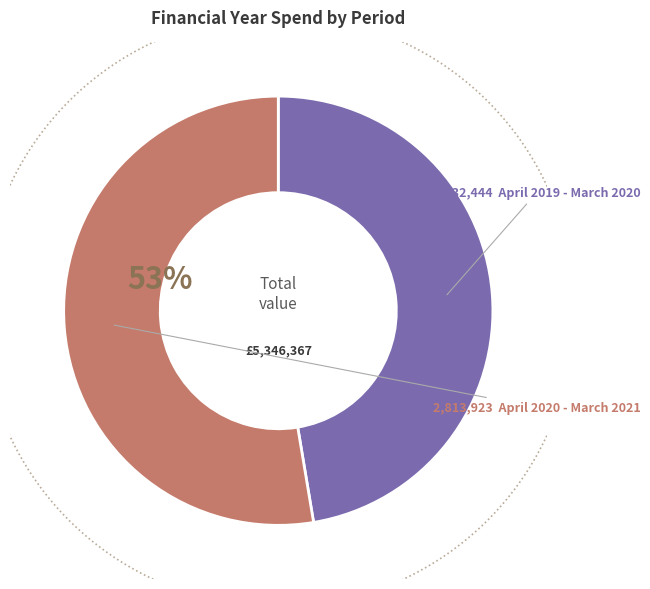

To the nearest percent, what is the average slice percentage?

50%